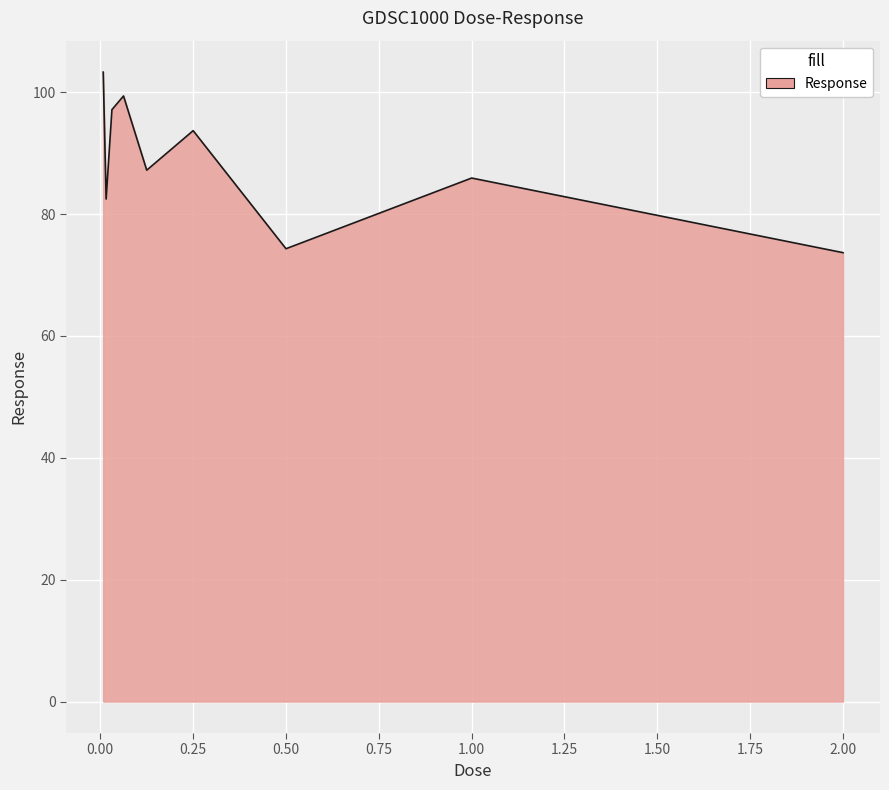

What is the difference between the maximum and minimum values?

29.6